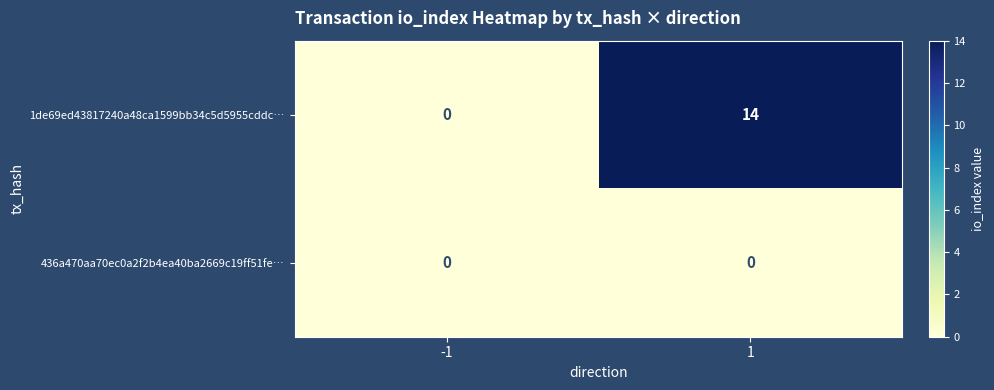

What is the maximum value for 1de69ed43817240a48ca1599bb34c5d5955cddc…?

14